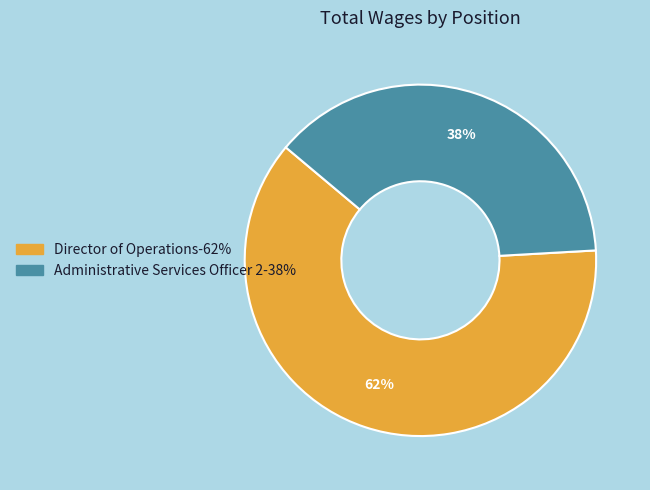

To the nearest percent, what portion does Administrative Services Officer 2 represent?

38%